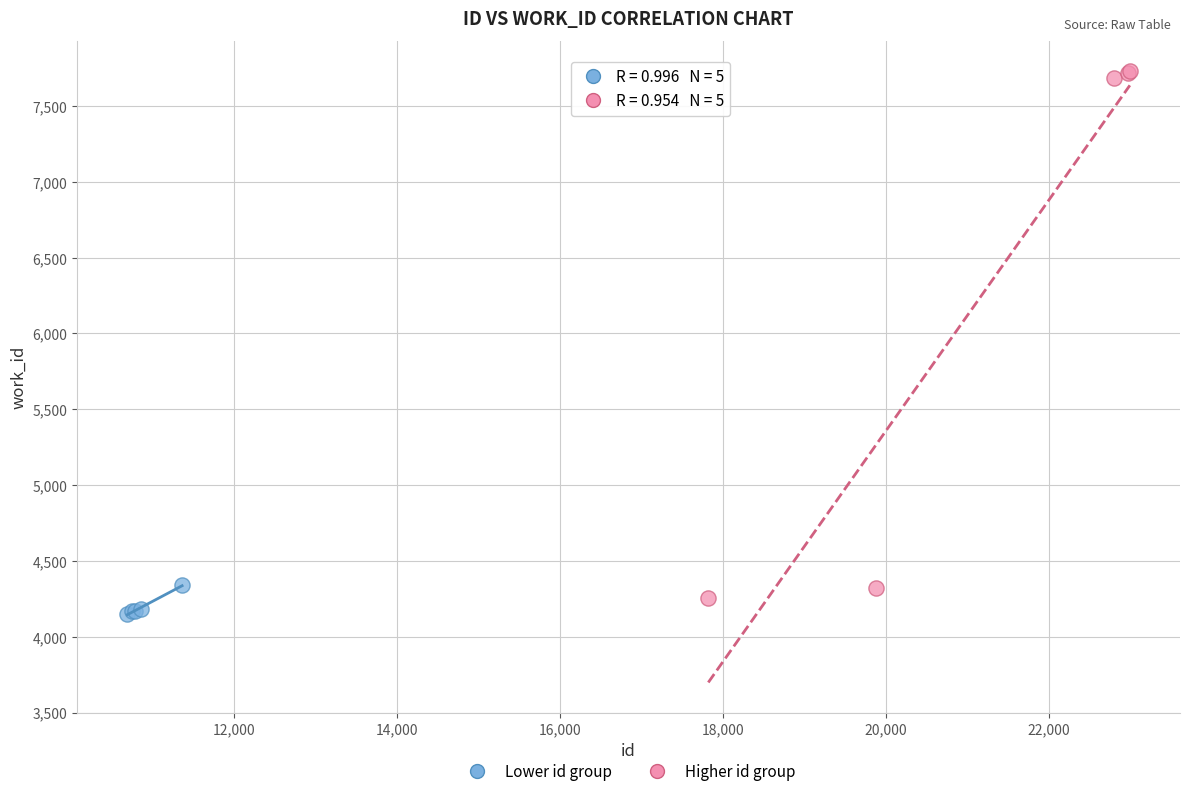

Which series has the largest Y range (max minus min)?

Higher id group